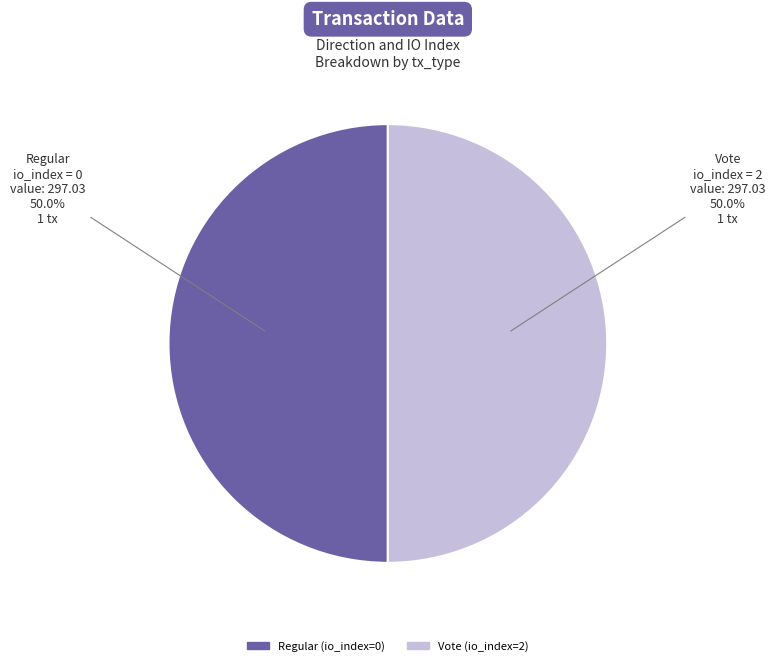

To the nearest percent, what is the average slice percentage?

50%